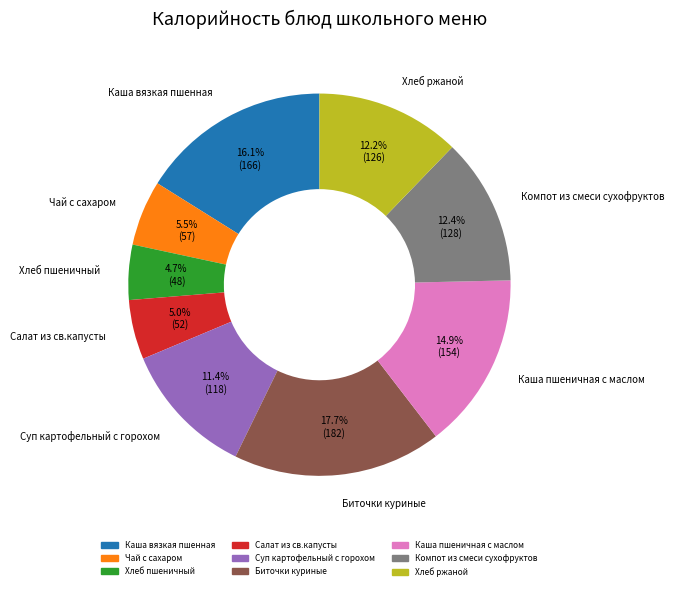

To the nearest percent, what percentage of the pie is Хлеб ржаной?

12%